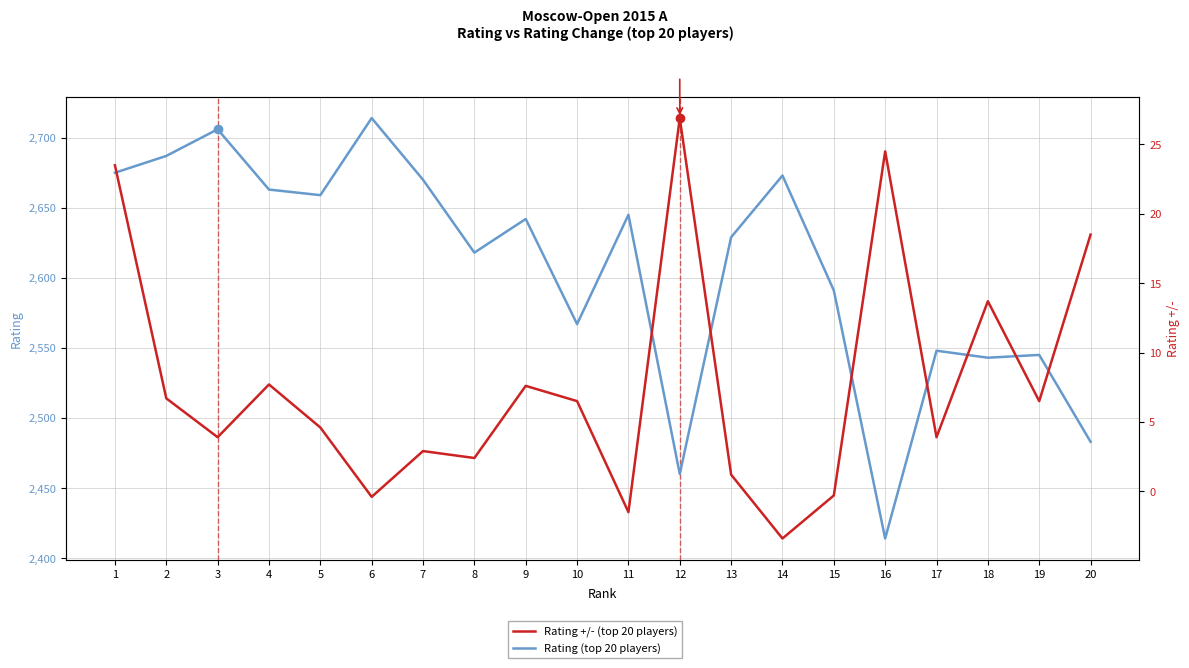

The Rating +/- series shows -0.3 at 15. True or false?

True